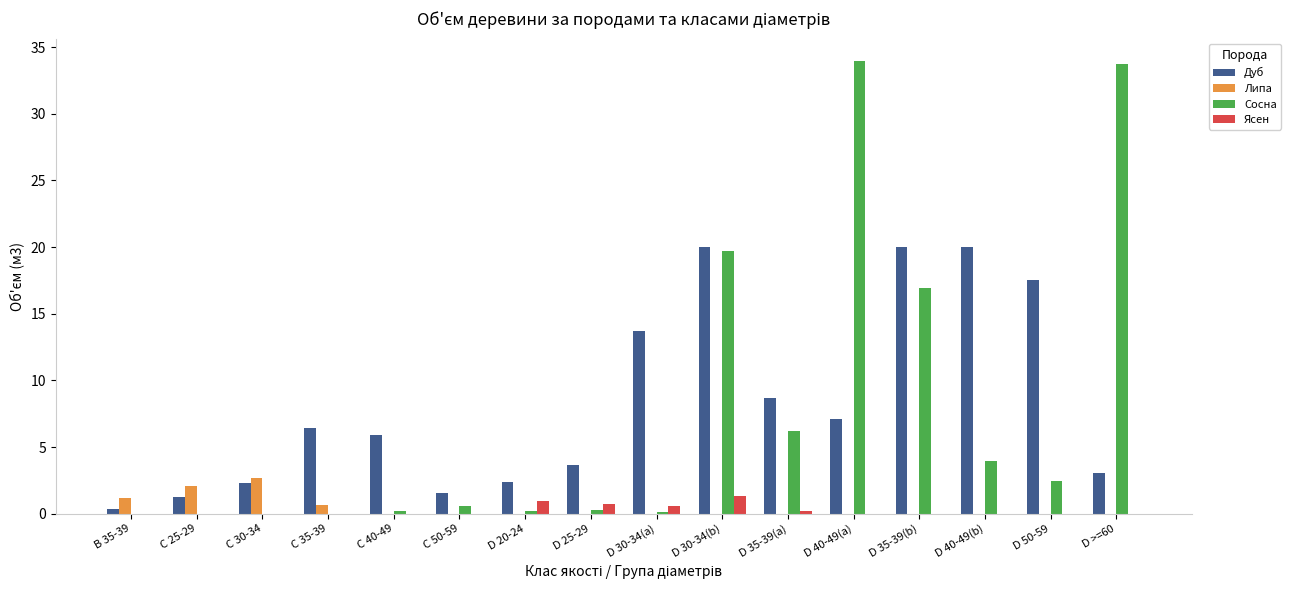

What is the total value across all series at D 40-49(a)?

41.0